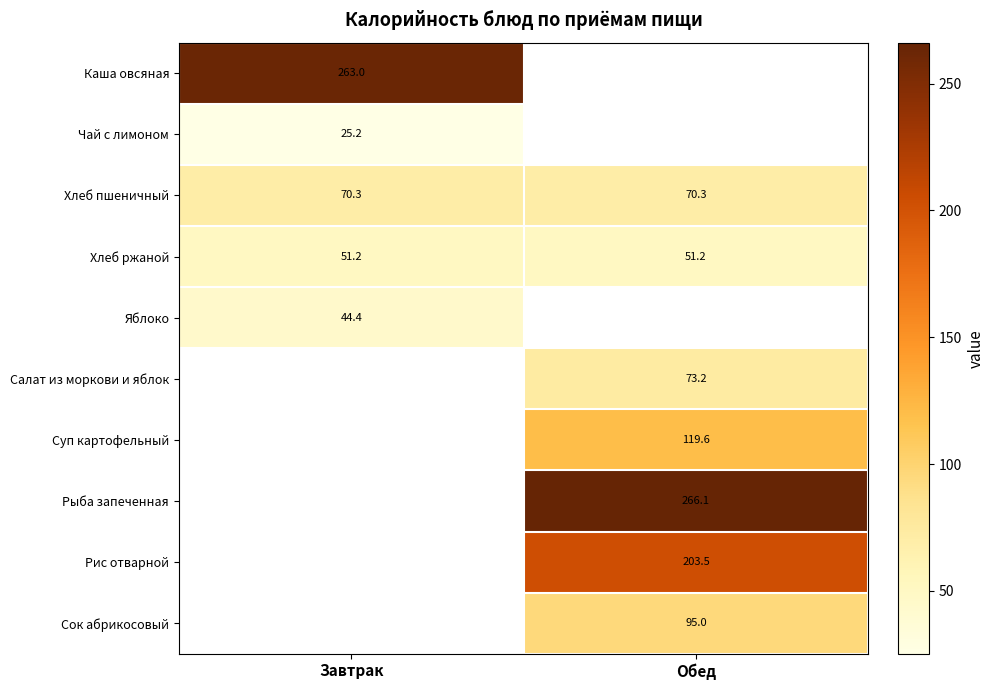

The Суп картофельный series shows 119.6 at Обед. True or false?

True